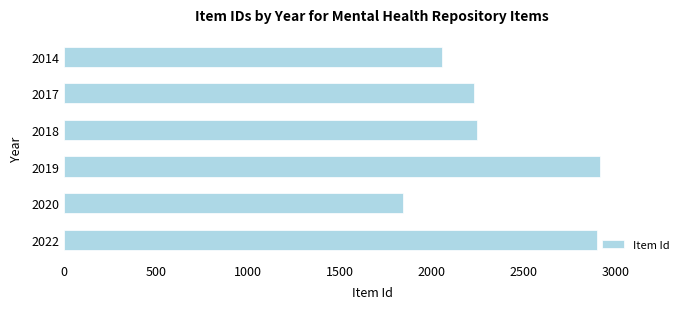

The chart shows a value of 4385.4 at 2019. True or false?

False